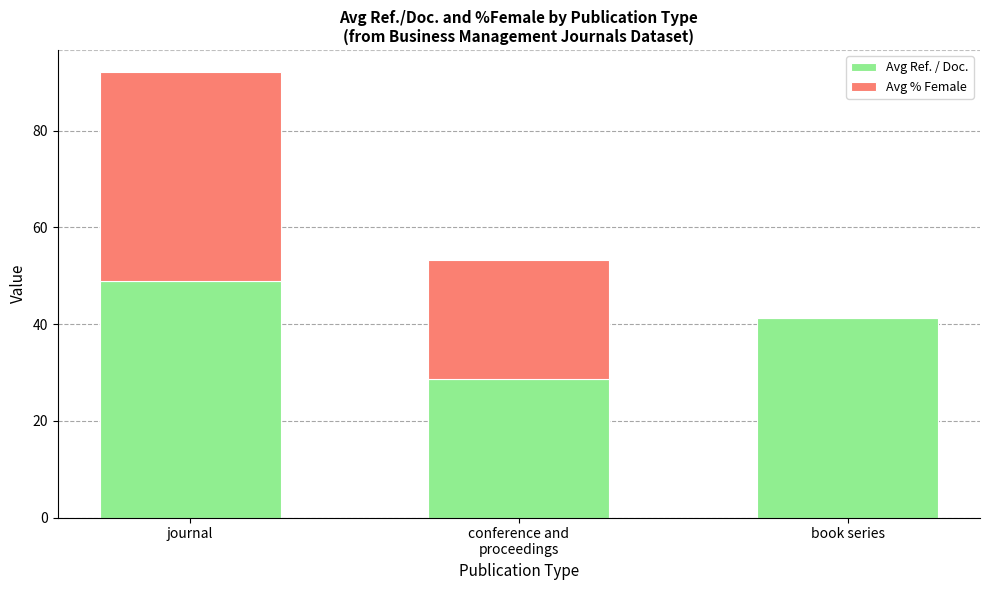

Is it true that Avg Ref. / Doc. equals 41.3 at book series?

True